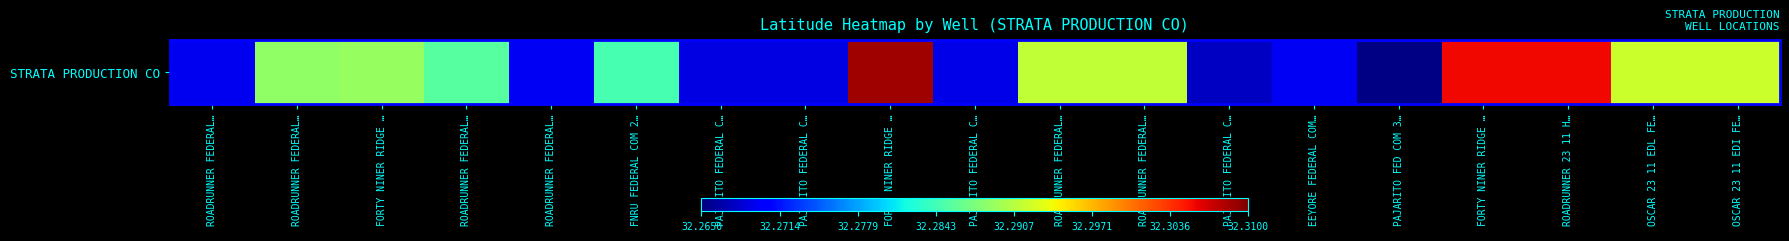

At which category does the chart reach its minimum across all series?

PAJARITO FED COM 3…